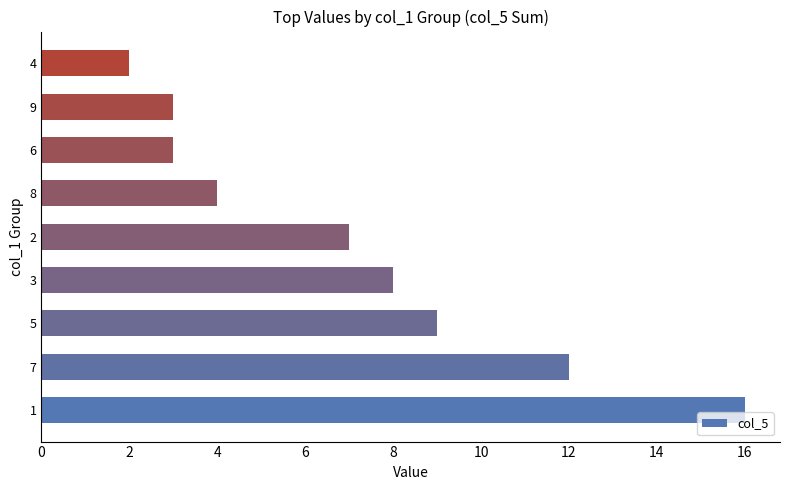

The chart shows a value of 7 at 2. True or false?

True